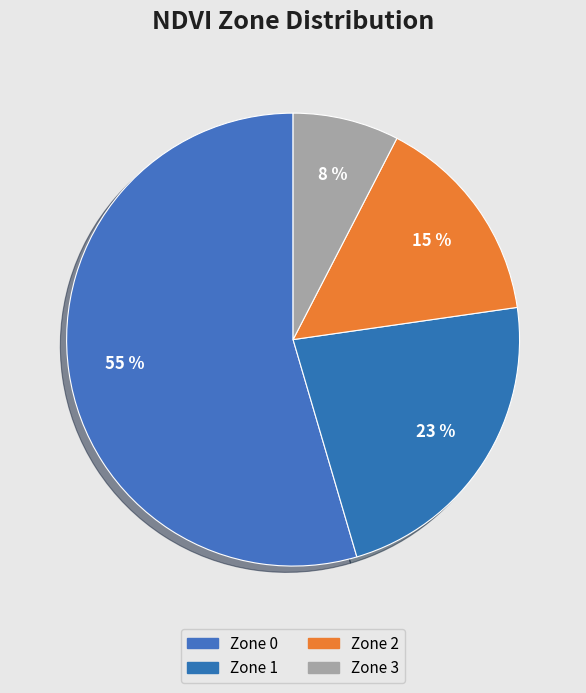

Which slice represents more than half of the pie?

Zone 0